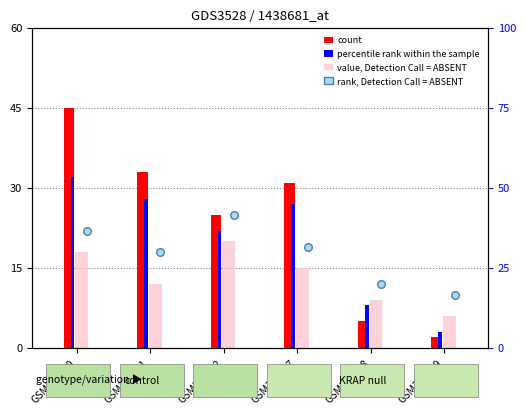

Which series contains the highest Y value?

count